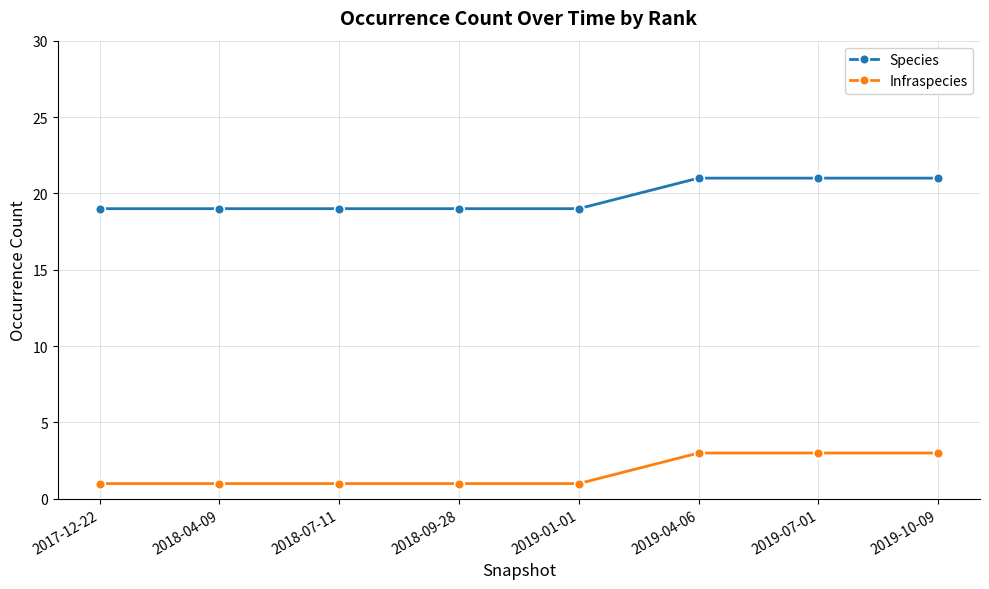

What is the value of the Infraspecies point at the 5th from the left?

1